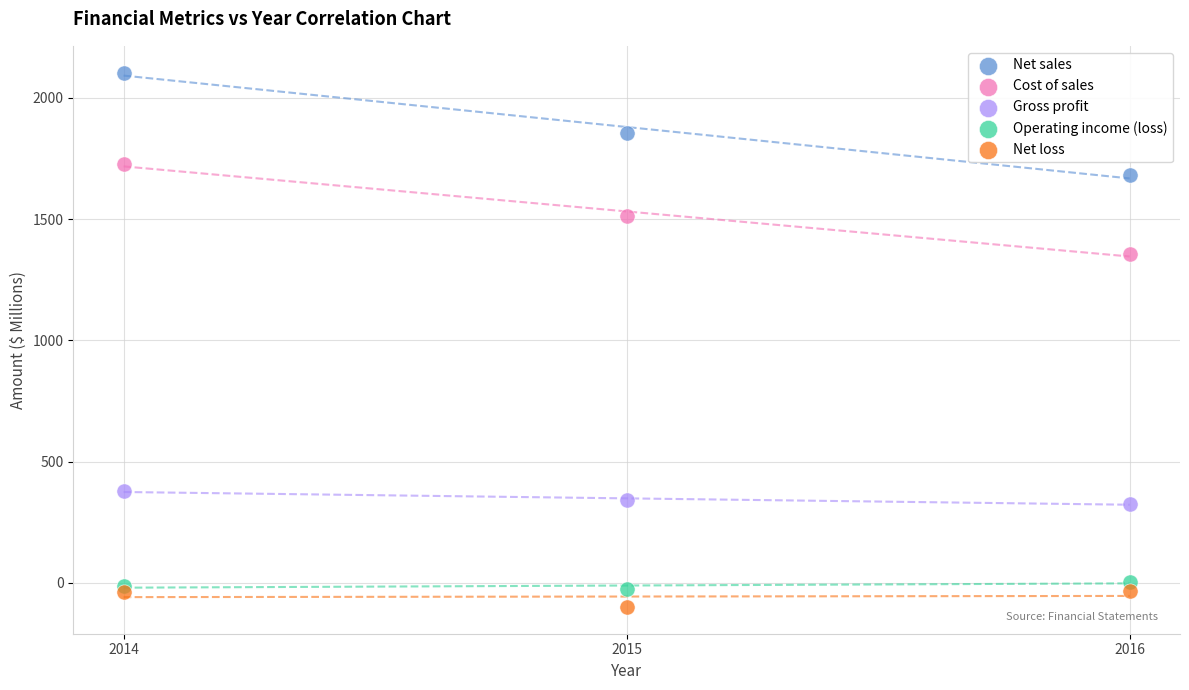

Which series reaches the maximum Y coordinate?

Net sales